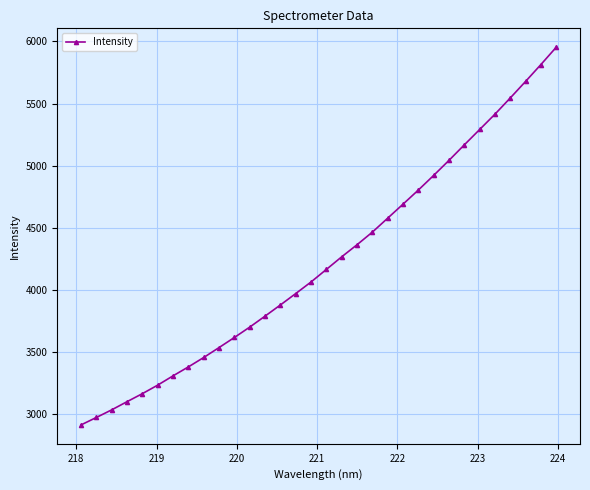

What is the sum of all values?

135292.3